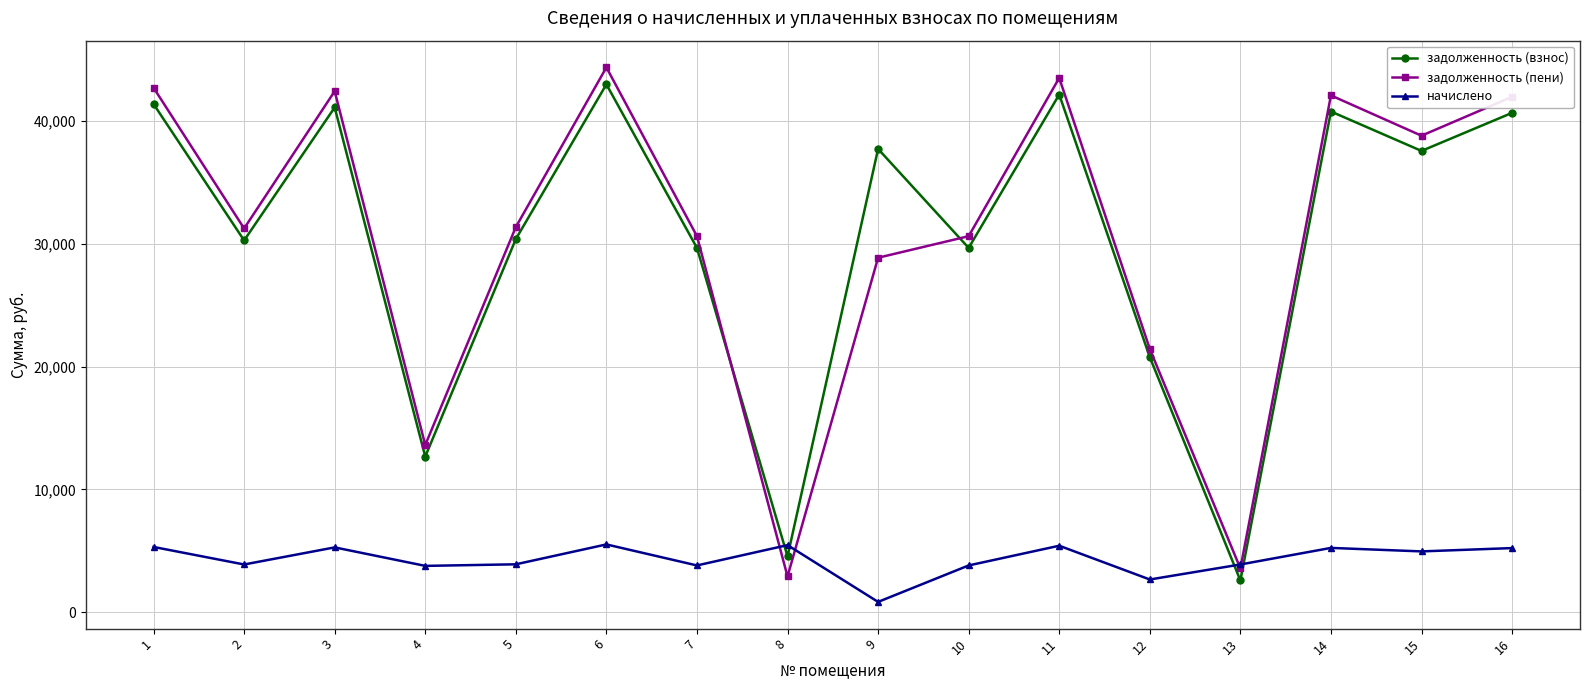

Which series has the largest range (max minus min)?

задолженность (пени)